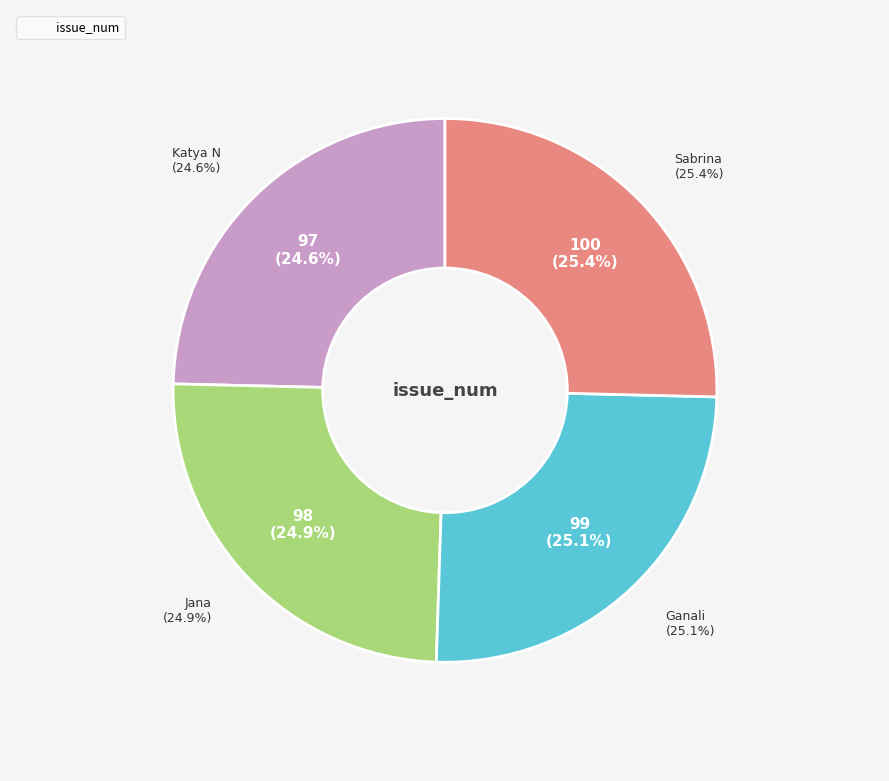

Is Jana the majority of the pie?

No